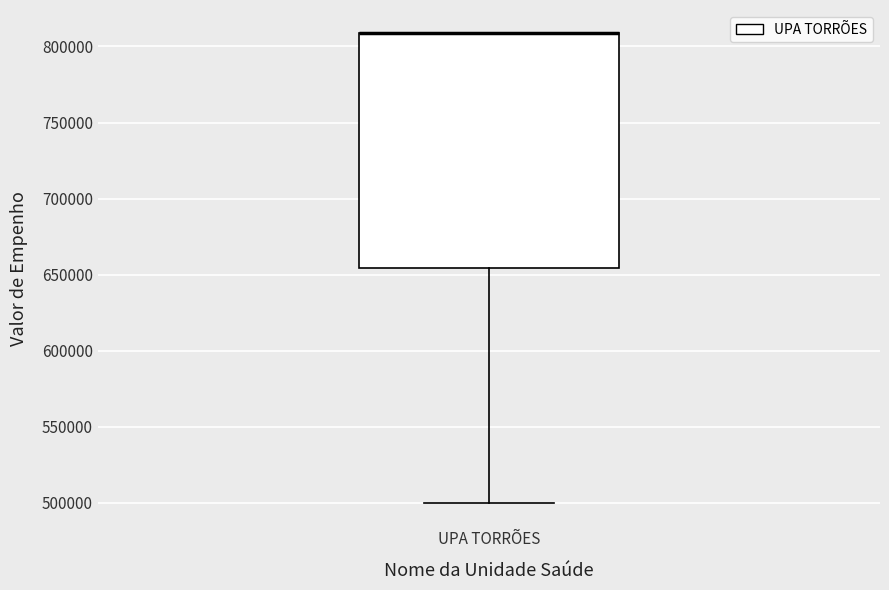

Read this box plot against the y-axis: the position of the median line, the range covered by the box, and the ends of both whiskers. The values are not printed on the chart, so give them approximately, as read against the axis.

median 810000 (drawn on the box's upper edge), box 655000 to 810000, whiskers 500000 to 810000